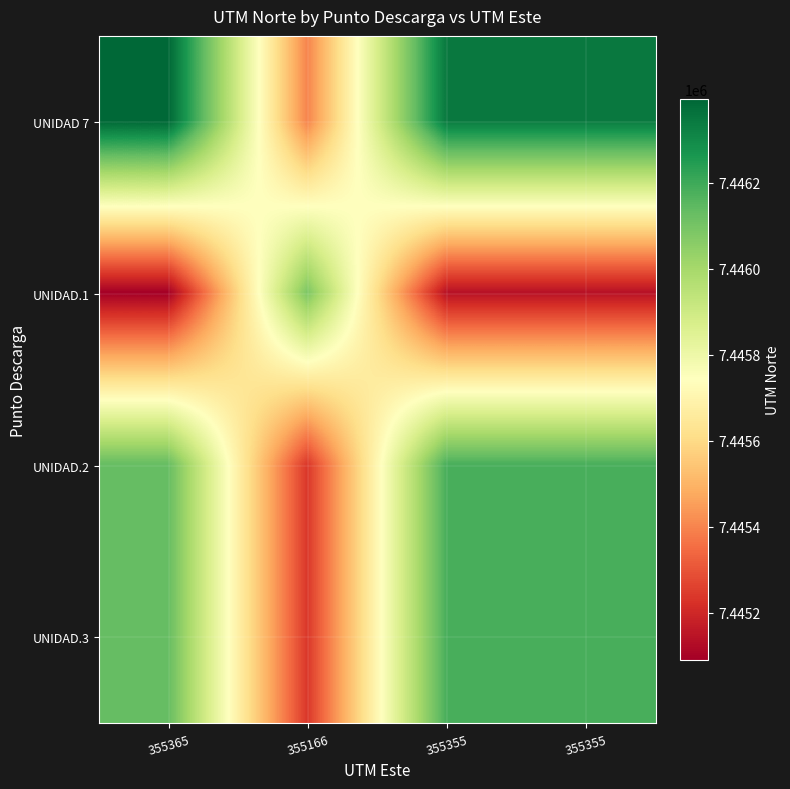

Which label corresponds to the smallest value in the chart?

355365